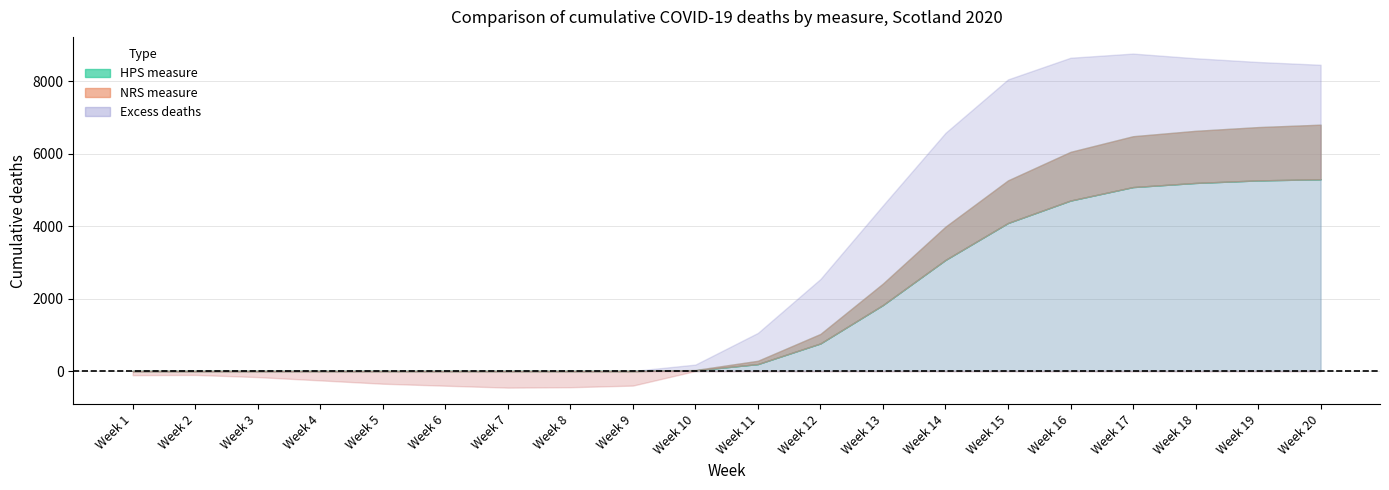

Reading right to left, what are all the values shown in this chart?

HPS measure: Week 20=5295	Week 19=5263	Week 18=5193	Week 17=5079	Week 16=4707	Week 15=4087	Week 14=3067	Week 13=1822	Week 12=761	Week 11=191	Week 10=18	Week 9=0	Week 8=0	Week 7=0	Week 6=0	Week 5=0	Week 4=0	Week 3=0	Week 2=0	Week 1=0
NRS measure: Week 20=6802	Week 19=6735	Week 18=6632	Week 17=6483	Week 16=6051	Week 15=5263	Week 14=3985	Week 13=2414	Week 12=1023	Week 11=282	Week 10=27	Week 9=0	Week 8=0	Week 7=0	Week 6=0	Week 5=0	Week 4=0	Week 3=0	Week 2=0	Week 1=0
Excess deaths: Week 20=8456	Week 19=8533	Week 18=8636	Week 17=8765	Week 16=8650	Week 15=8052	Week 14=6576	Week 13=4573	Week 12=2540	Week 11=1052	Week 10=177	Week 9=-403	Week 8=-448	Week 7=-459	Week 6=-406	Week 5=-351	Week 4=-259	Week 3=-168	Week 2=-108	Week 1=-115